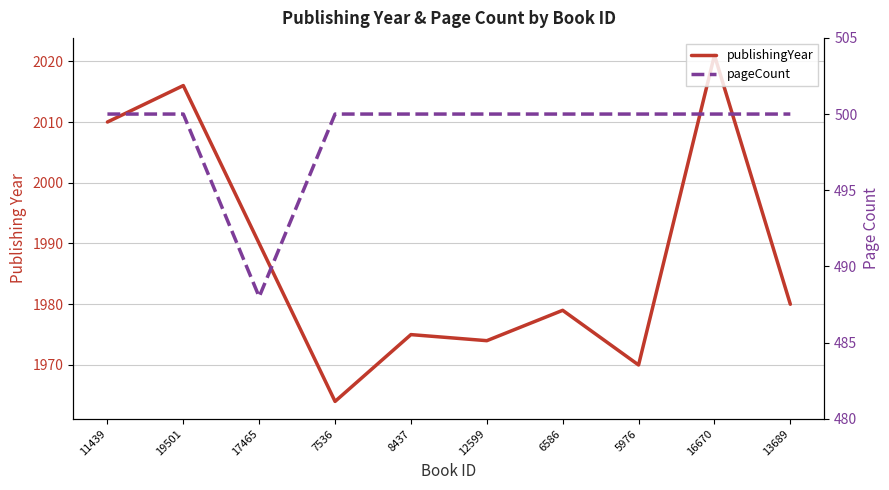

List the series in order of their peak value, highest first.

publishingYear, pageCount